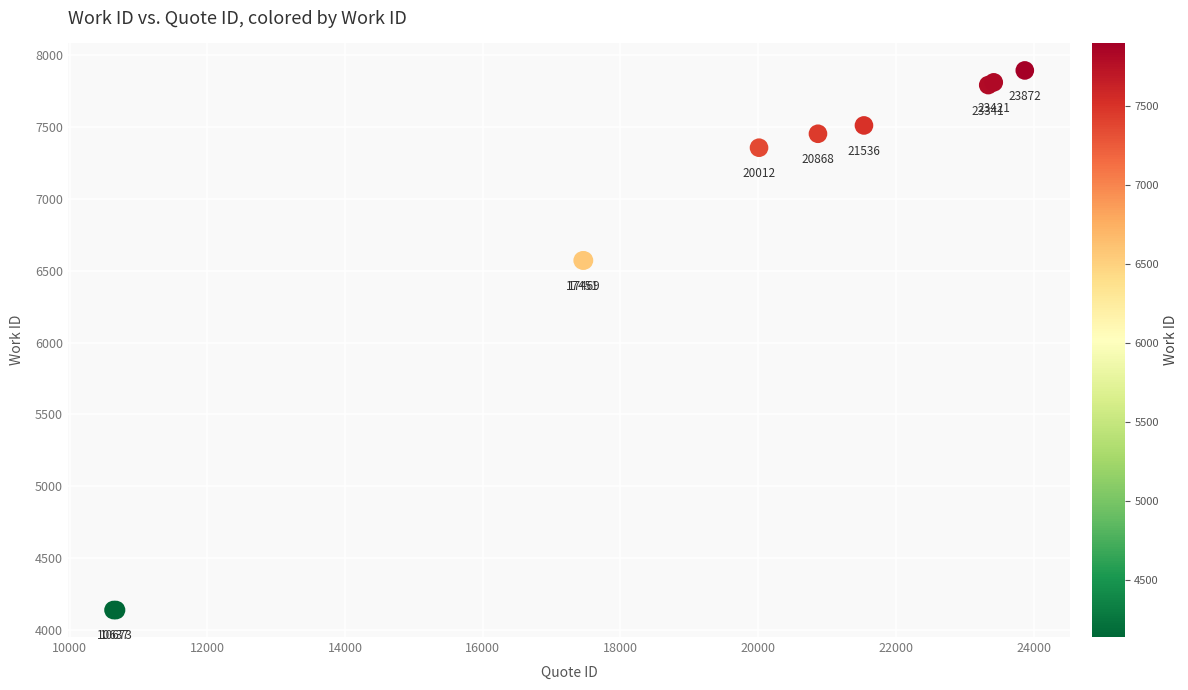

What Y value in the scatter plot is closest to 6016?

6572